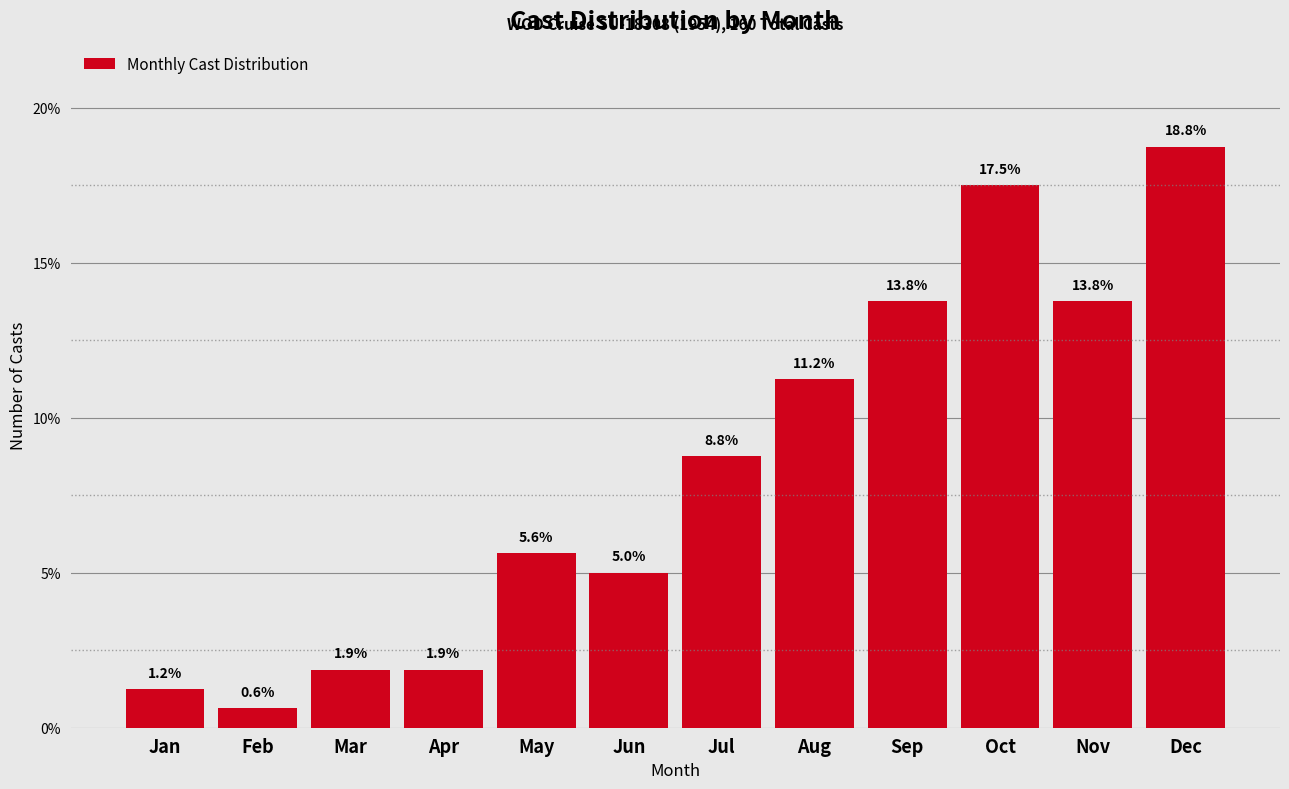

What is the greatest value displayed?

18.8